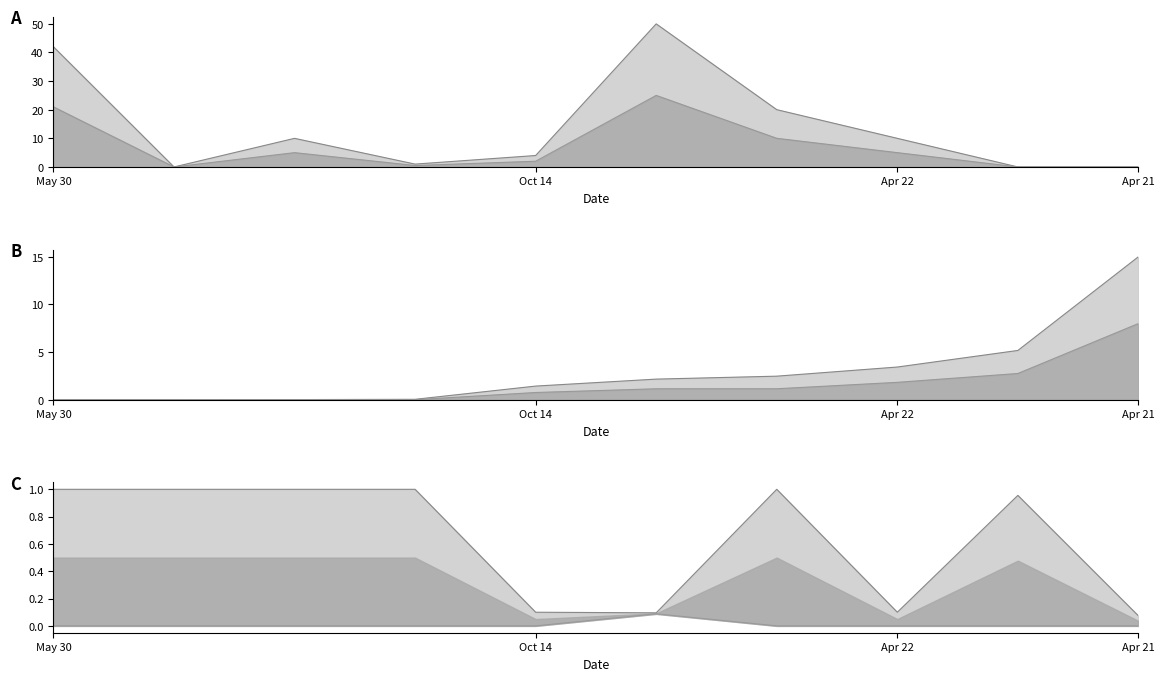

What position from the left is Apr 21?

10